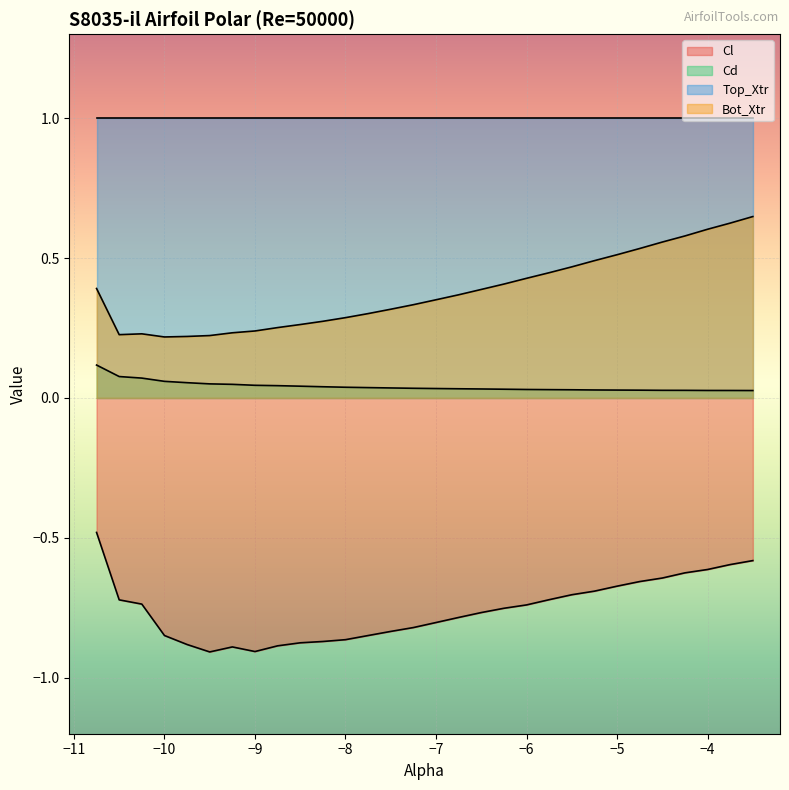

Which category has the lowest value in the Cl series?

-9.5